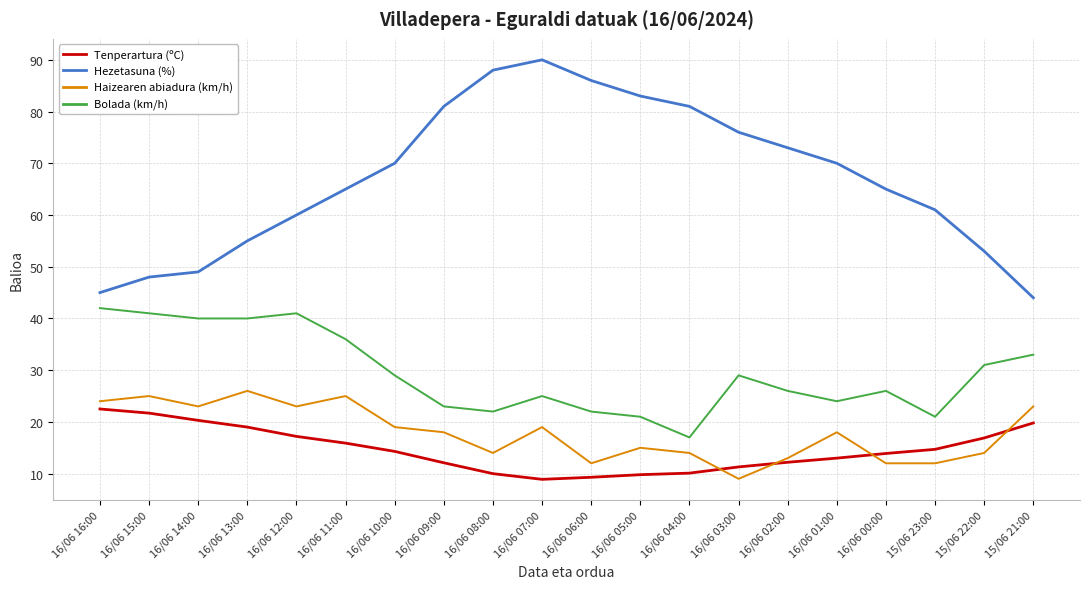

Which category has the lowest value in the Bolada (km/h) series?

16/06 04:00